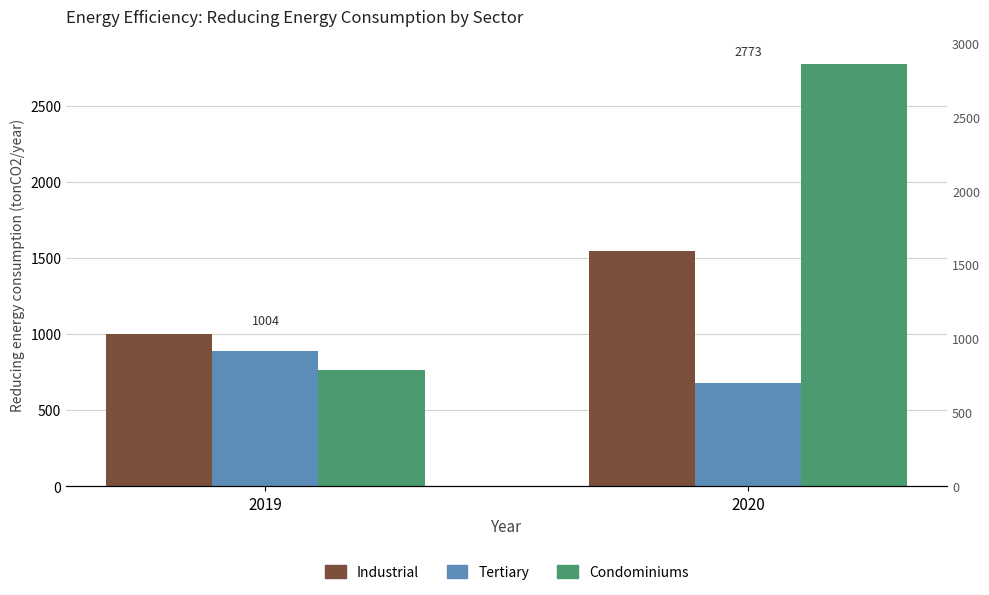

Between 2019 and 2020, which series saw the biggest shift?

Condominiums